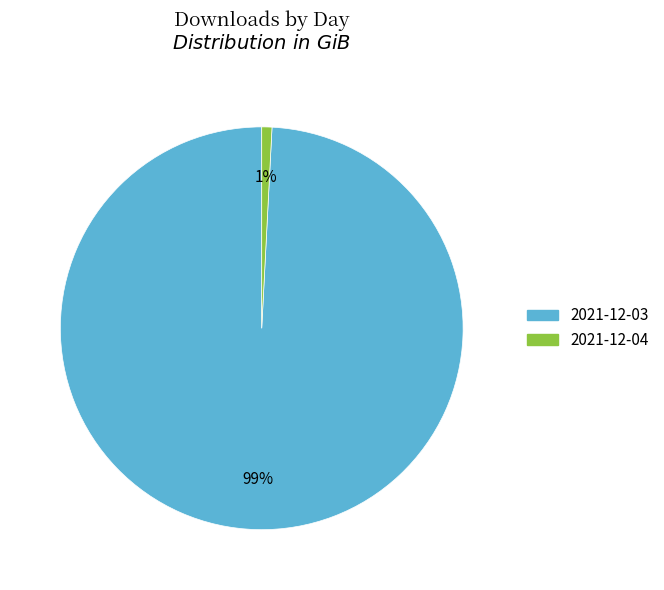

To the nearest percent, what is the combined percentage of 2021-12-04 and 2021-12-03?

100%